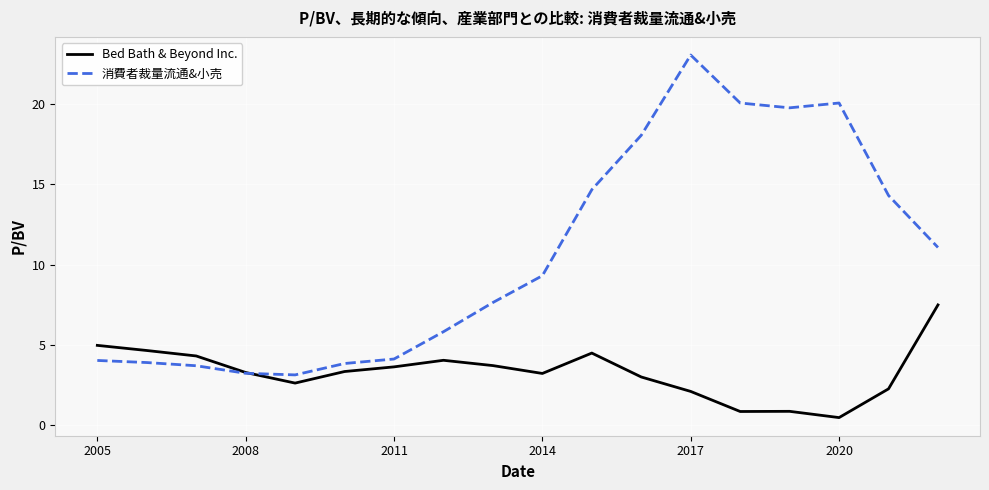

Which series has the largest total across all categories?

消費者裁量流通&小売